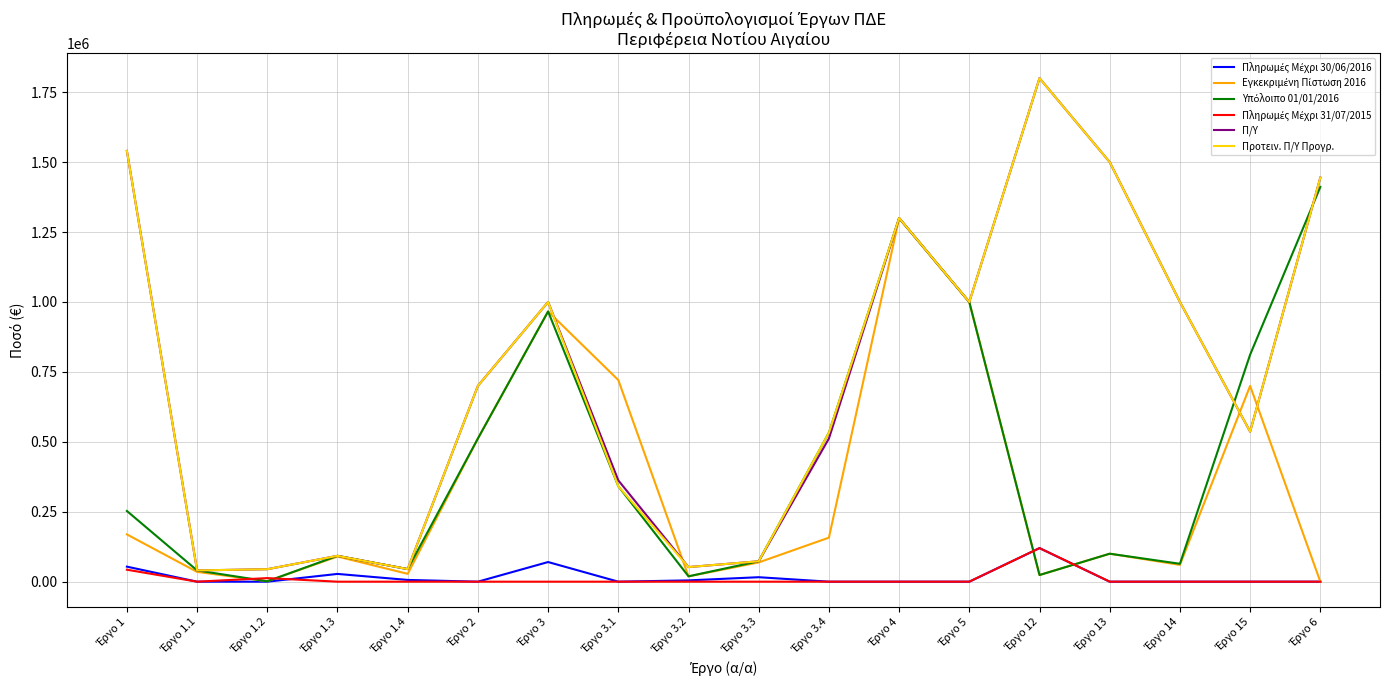

What is the greatest value displayed?

1800000.0